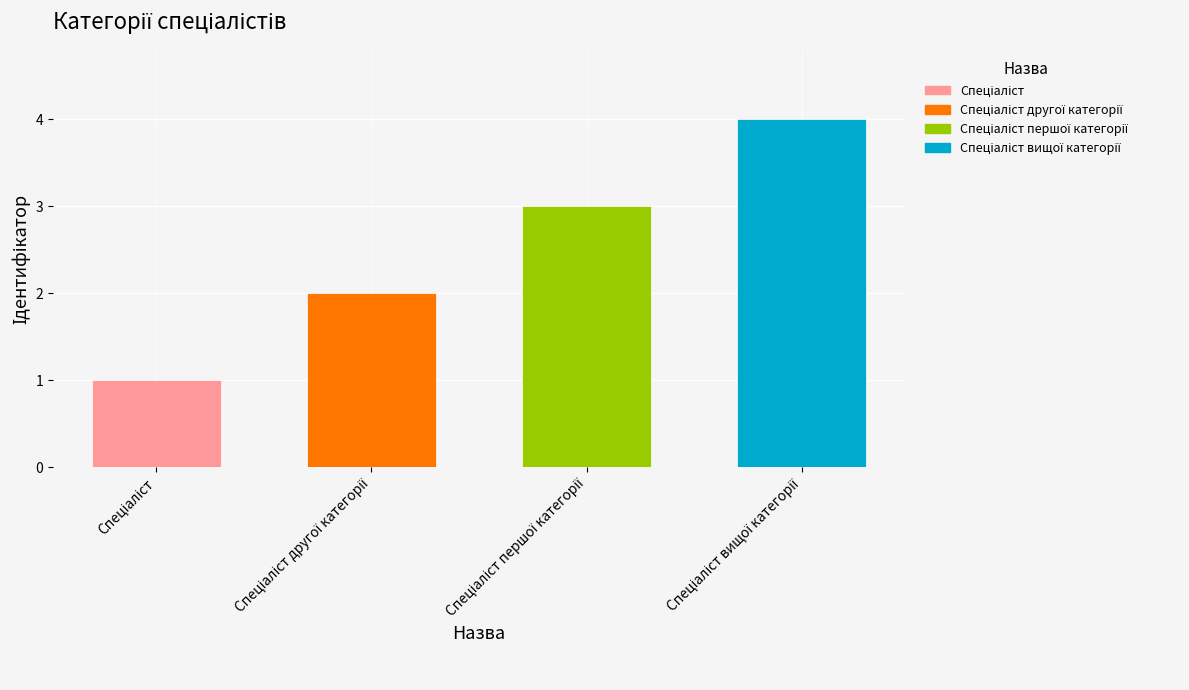

Count the number of categories in the chart.

4